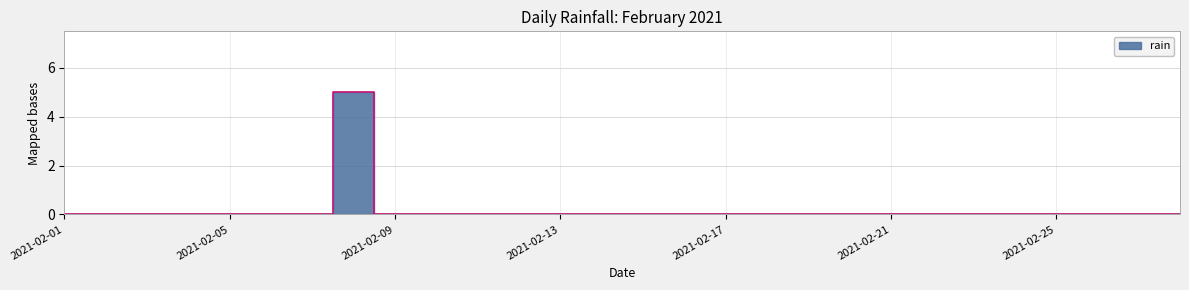

Read the value at 2021-02-08.

5